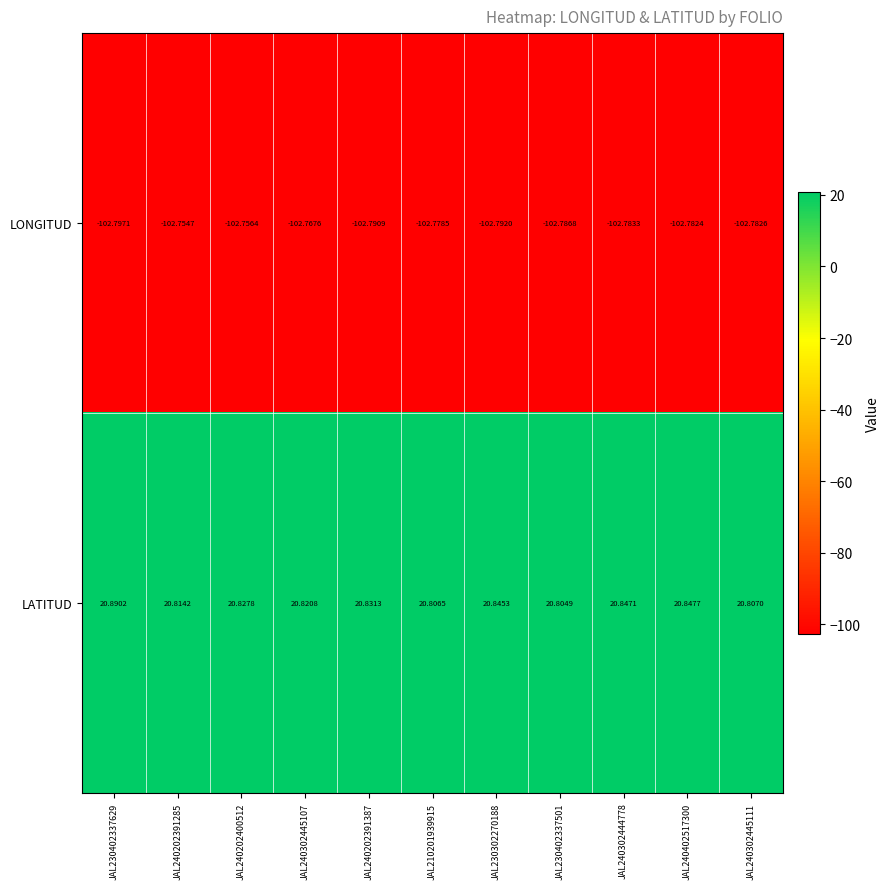

What is the total value across all series at JAL240302445107?

-81.9